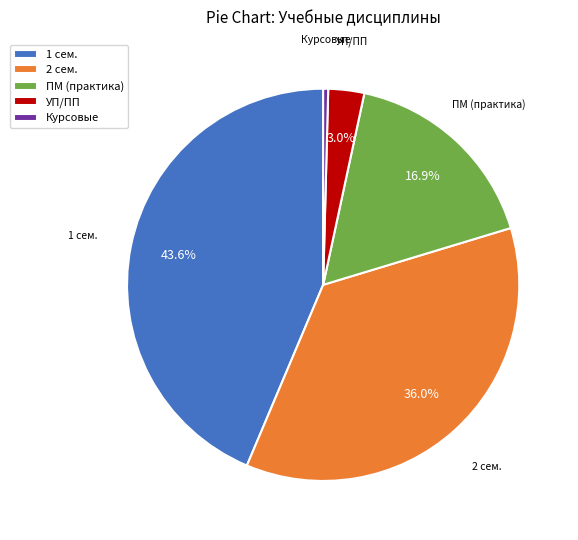

To the nearest percent, what is the difference between the largest and smallest slice percentages?

43%